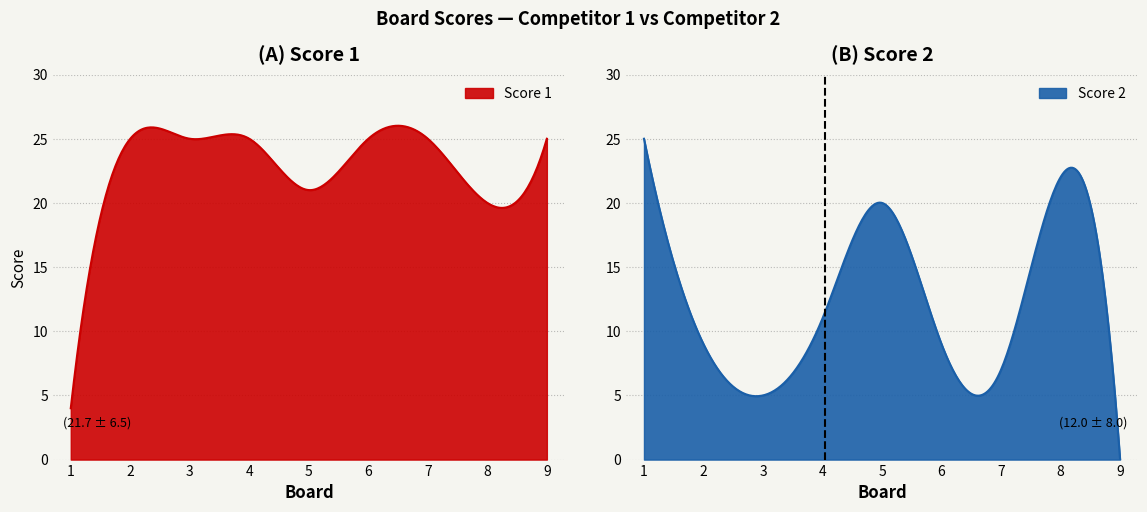

What is the difference between the Score 2 values at 6 and 8?

13